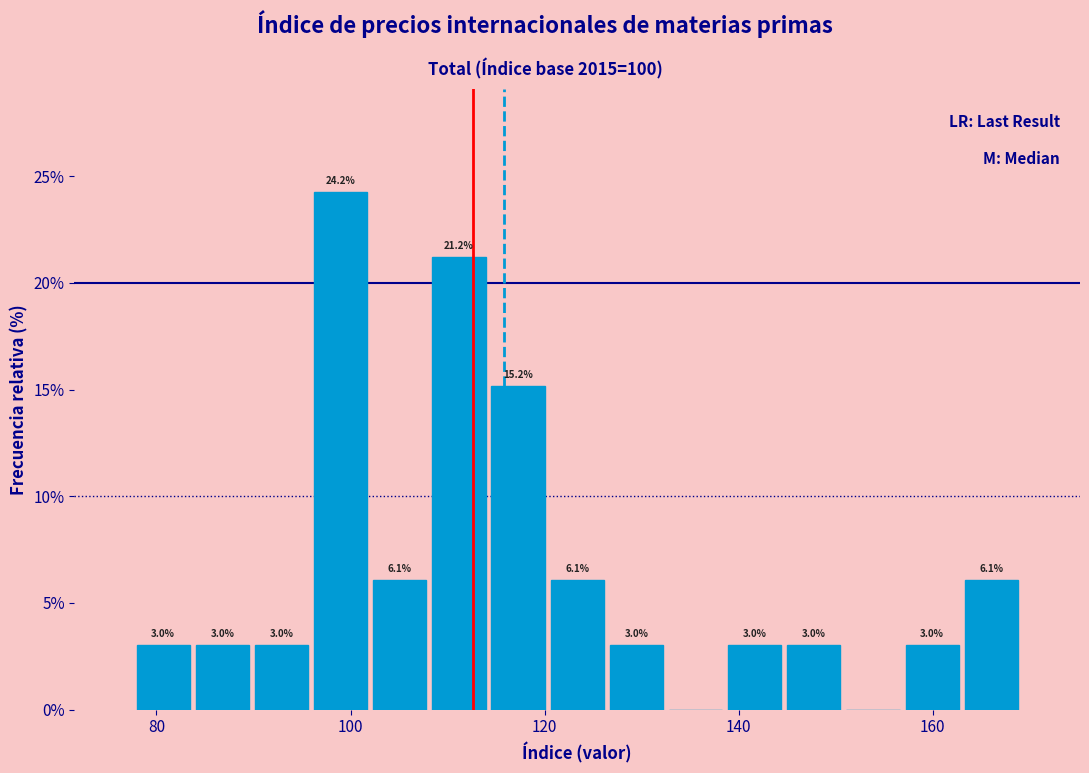

Around what value on the x-axis is the tallest bar? Give the approximate position of its centre, as read against the axis.

98